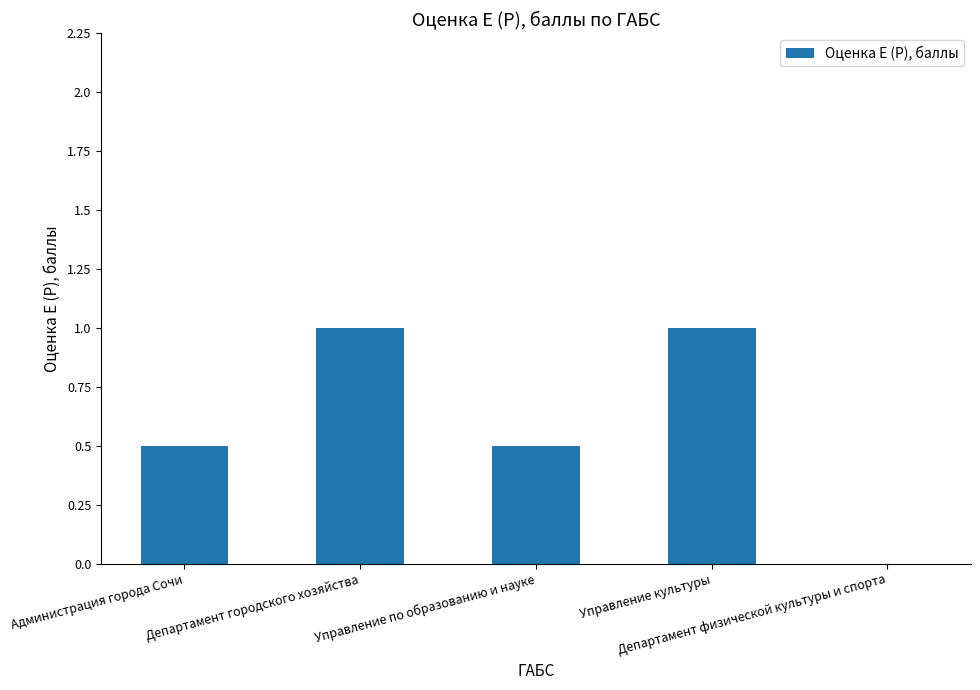

What is the greatest value displayed?

1.0